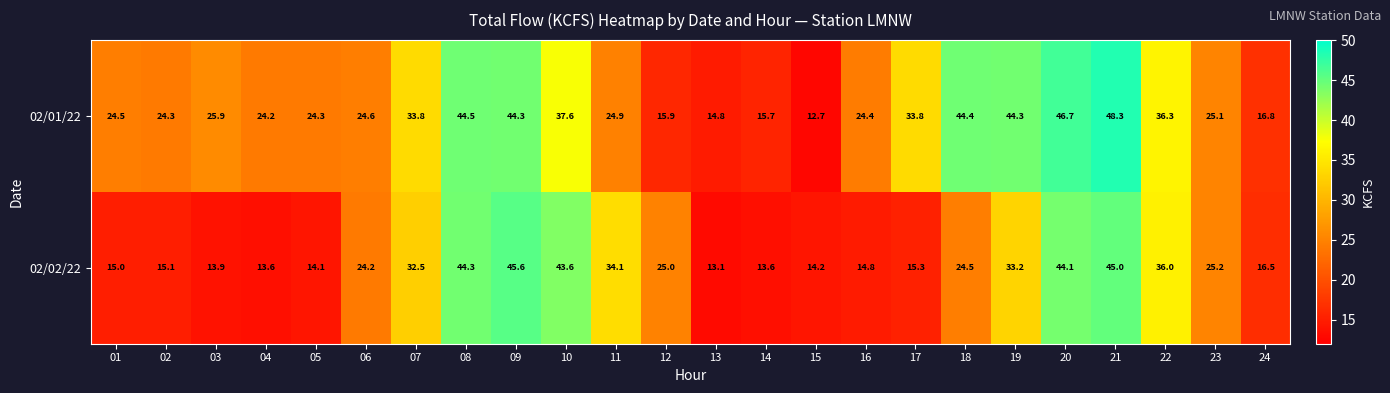

Between 10 and 23, which series saw the biggest shift?

02/02/22